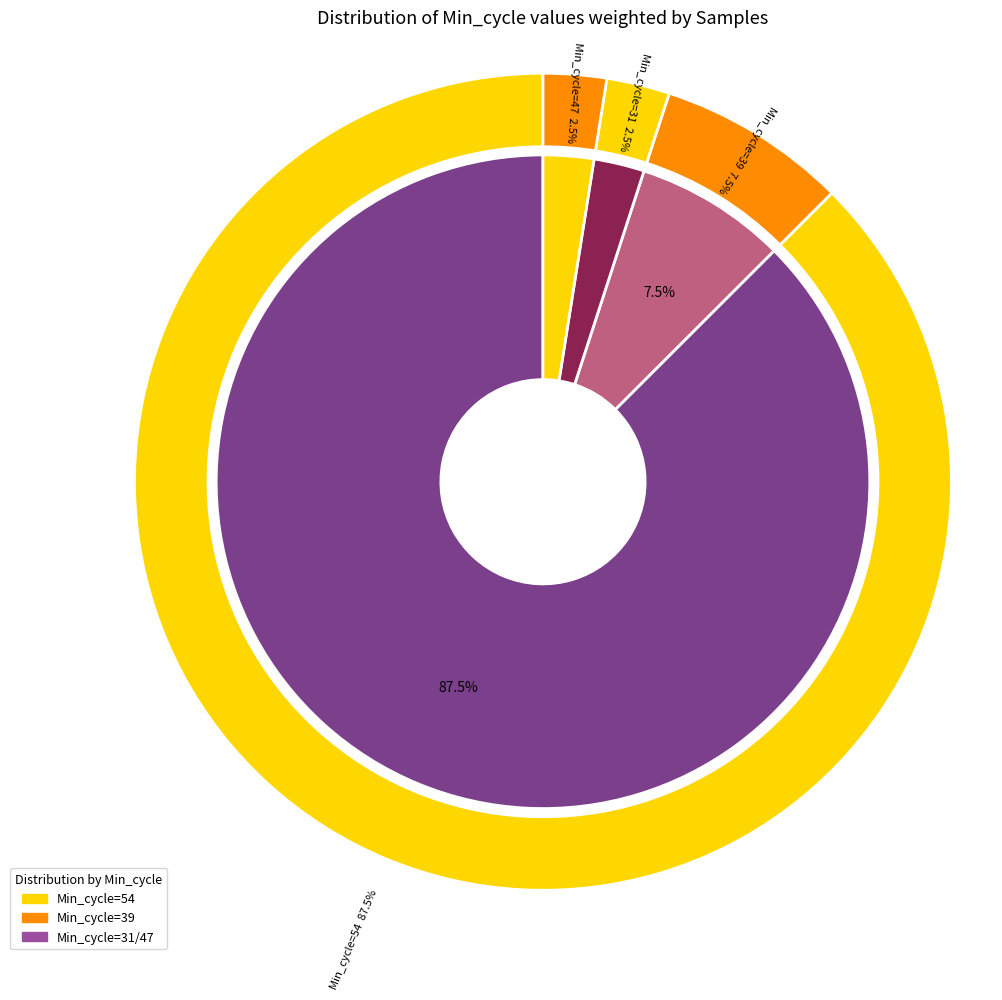

Does any single category account for the majority?

No